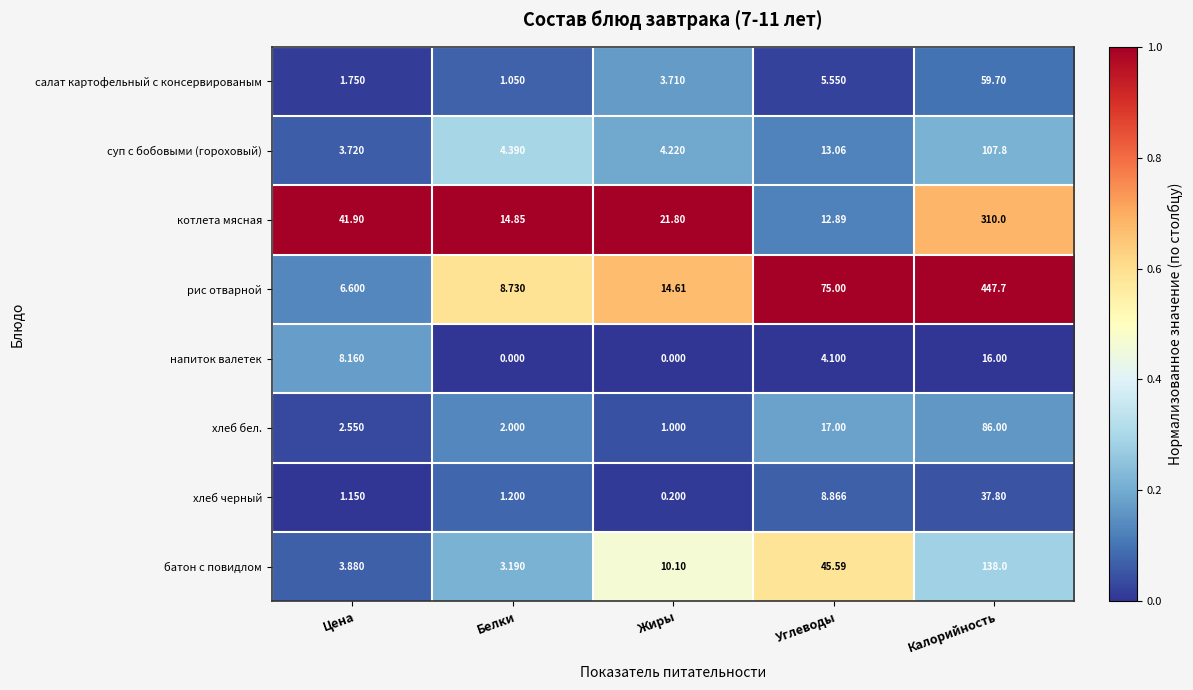

At how many categories does at least one series exceed 0?

5